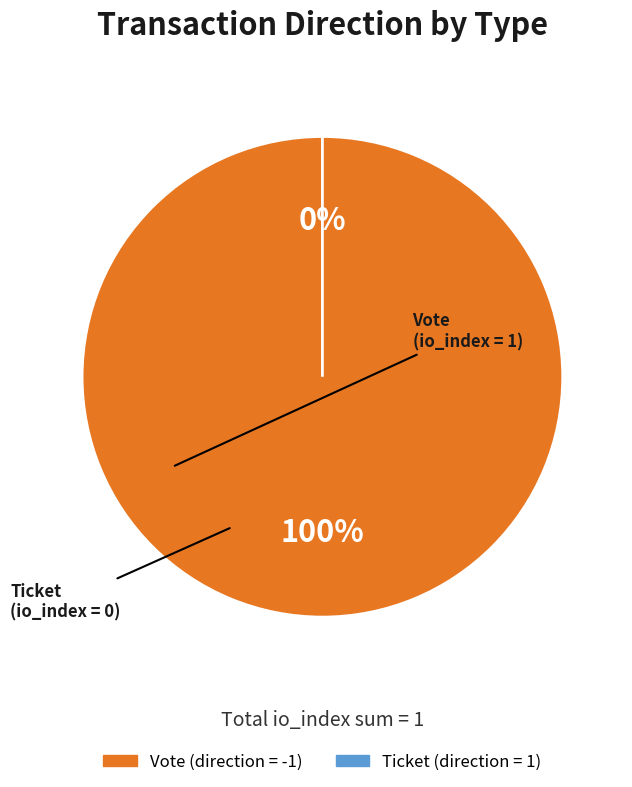

Which category has the biggest portion of the pie?

Vote